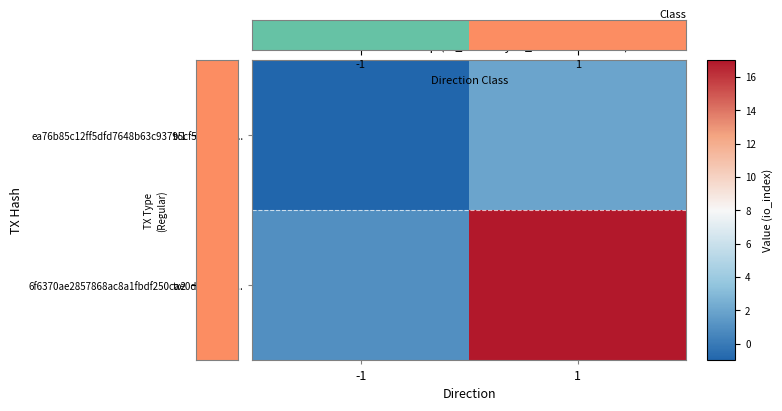

Count the number of data series in this chart.

2